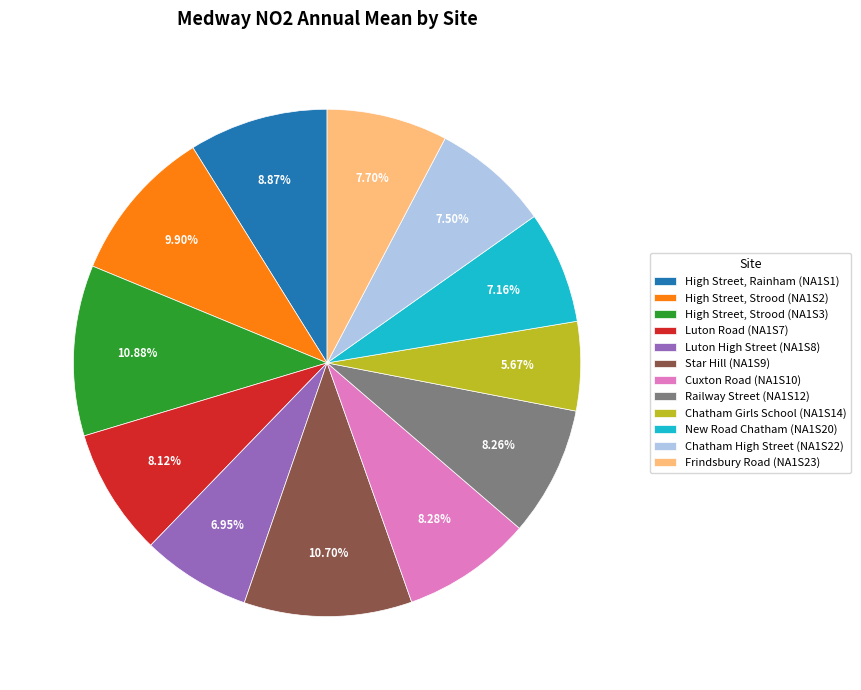

Is there a majority slice in this chart?

No